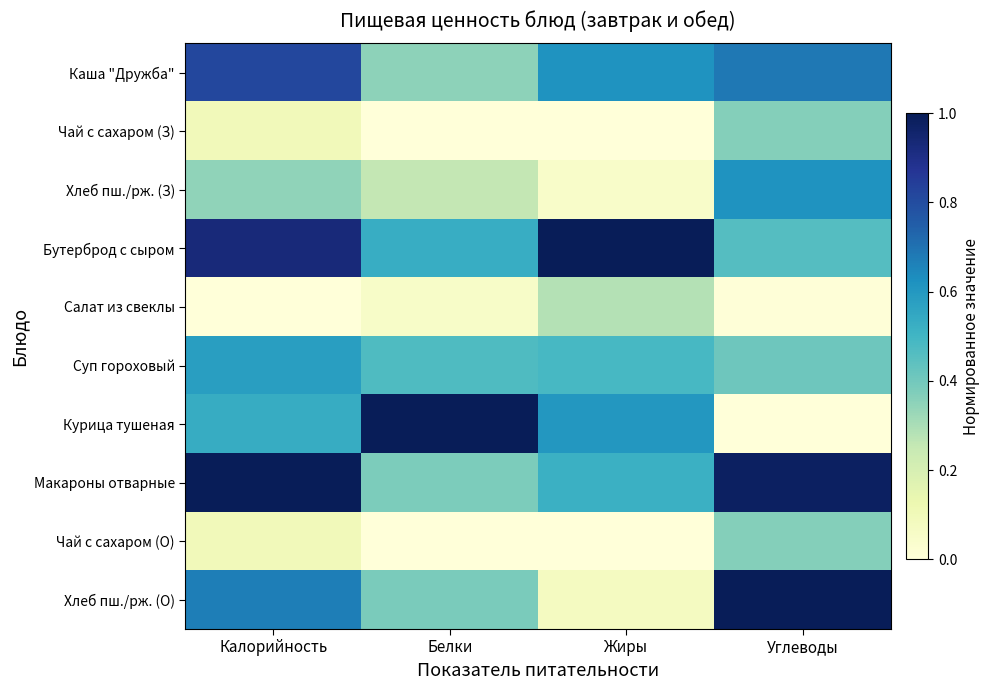

Reading left to right, what are all the values shown in this chart?

Каша "Дружба": Калорийность=0.8	Белки=0.4	Жиры=0.6	Углеводы=0.7
Чай с сахаром (З): Калорийность=0.1	Белки=0.0	Жиры=0.0	Углеводы=0.4
Хлеб пш./рж. (З): Калорийность=0.3	Белки=0.3	Жиры=0.0	Углеводы=0.6
Бутерброд с сыром: Калорийность=0.9	Белки=0.5	Жиры=1.0	Углеводы=0.5
Салат из свеклы: Калорийность=0.0	Белки=0.1	Жиры=0.3	Углеводы=0.0
Суп гороховый: Калорийность=0.6	Белки=0.5	Жиры=0.5	Углеводы=0.4
Курица тушеная: Калорийность=0.5	Белки=1.0	Жиры=0.6	Углеводы=0.0
Макароны отварные: Калорийность=1.0	Белки=0.4	Жиры=0.5	Углеводы=1.0
Чай с сахаром (О): Калорийность=0.1	Белки=0.0	Жиры=0.0	Углеводы=0.4
Хлеб пш./рж. (О): Калорийность=0.7	Белки=0.4	Жиры=0.1	Углеводы=1.0